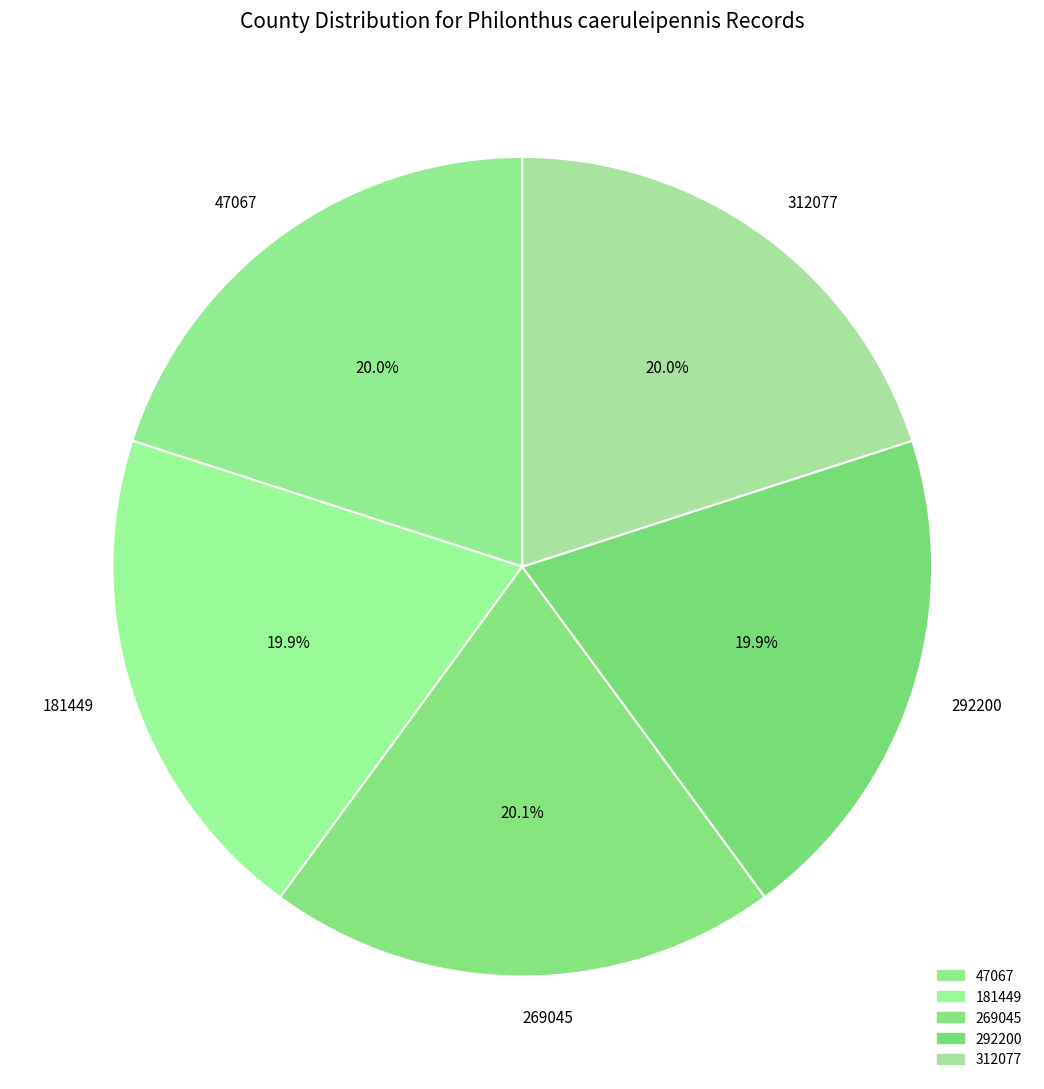

Is the sum of 181449 and 47067 greater than half?

No